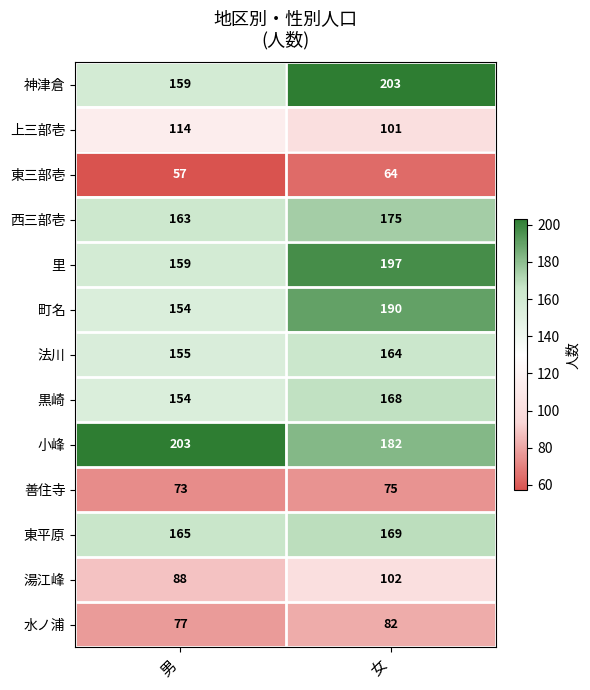

What is the smallest value displayed?

57